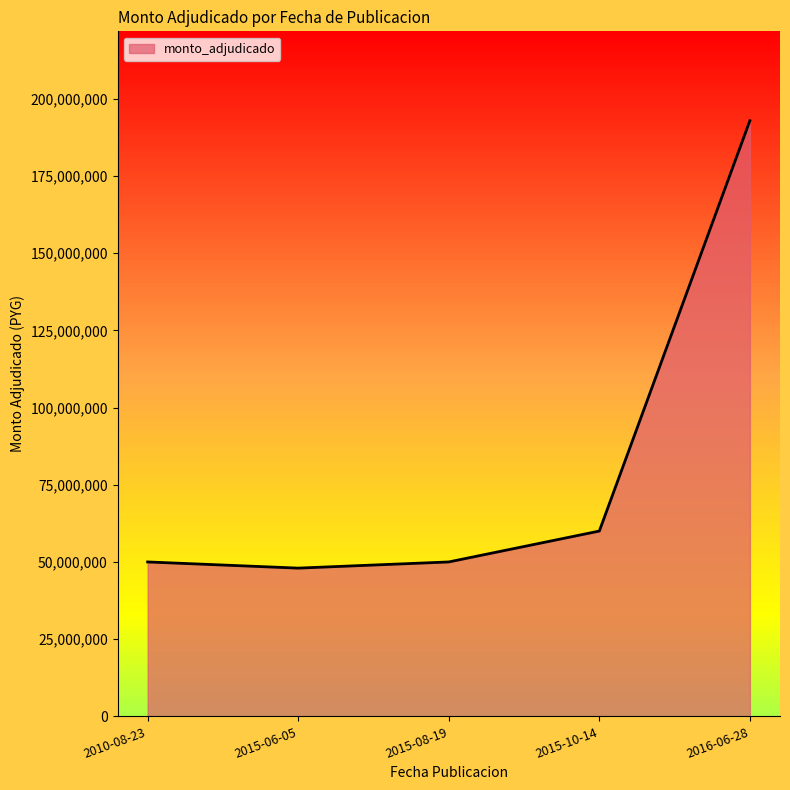

What is the sum of all values?

400878000